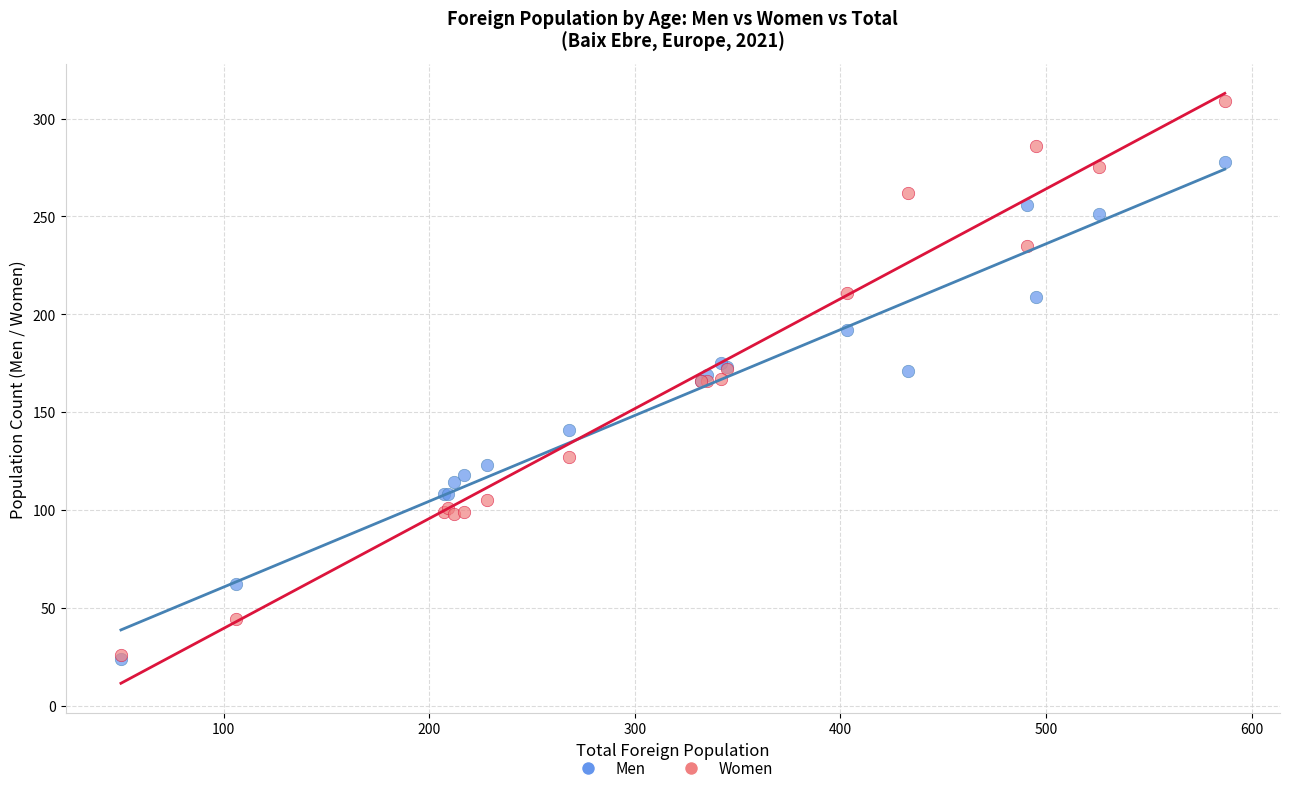

In the Men series, what Y value is closest to 151?

141